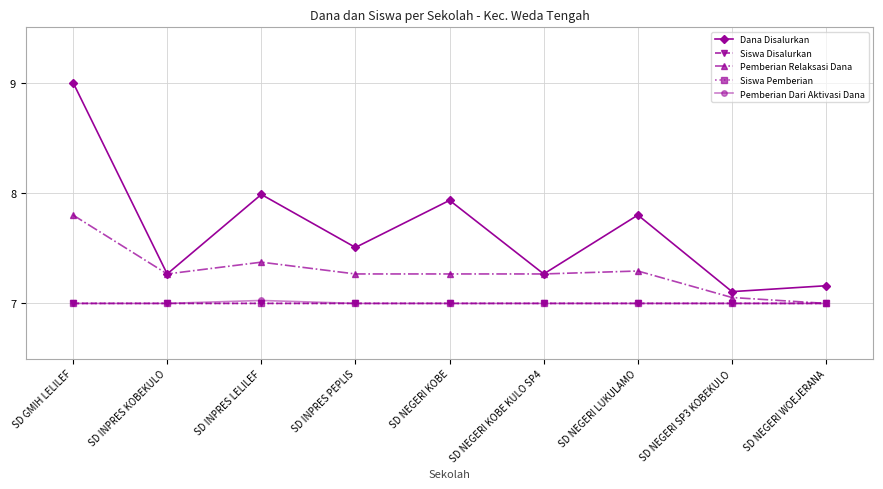

True or false: Siswa Pemberian and Dana Disalurkan cross at least once.

False